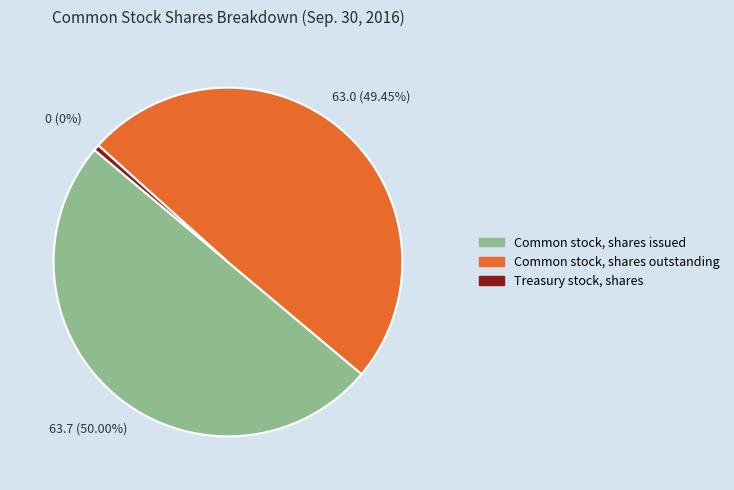

To the nearest percent, what percentage of the pie is Common stock, shares outstanding?

49%